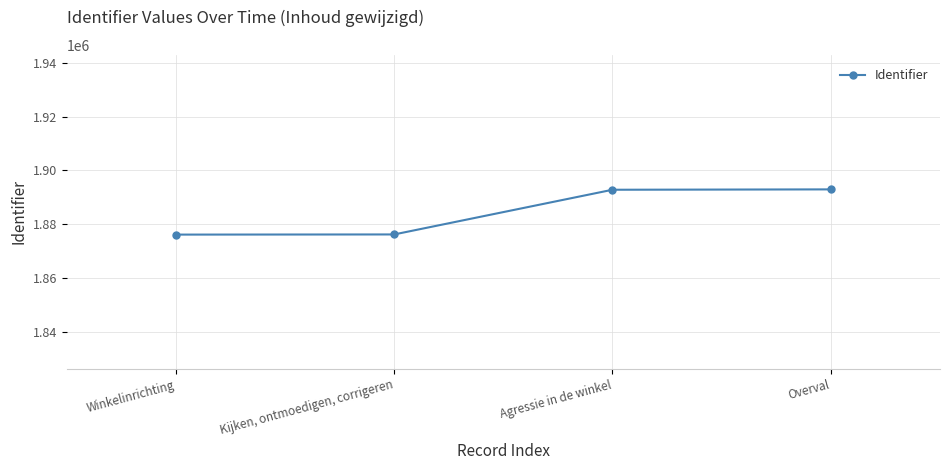

Is it true that the value at Overval is 543287?

False